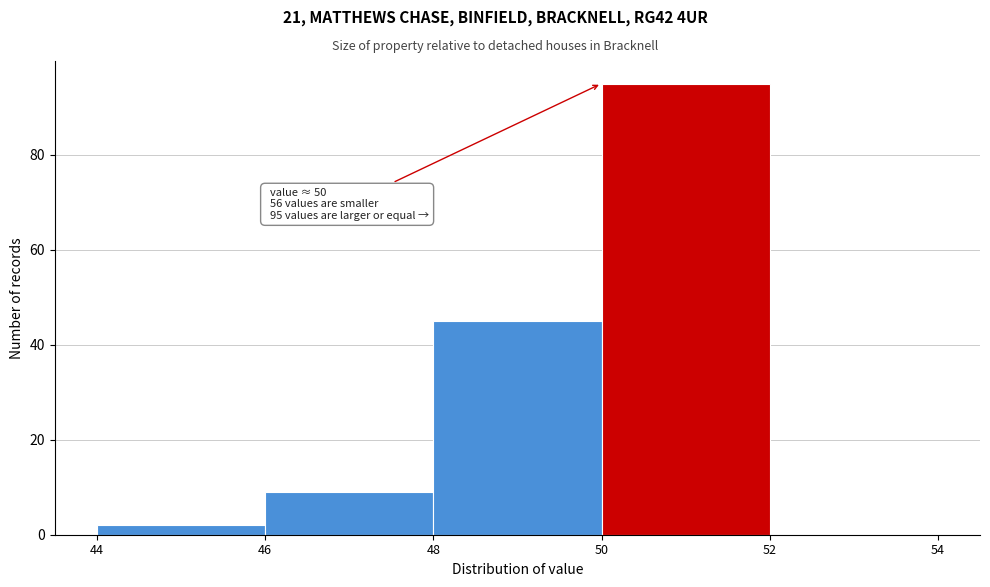

Over which range of the x-axis is the bar tallest?

50 to 52